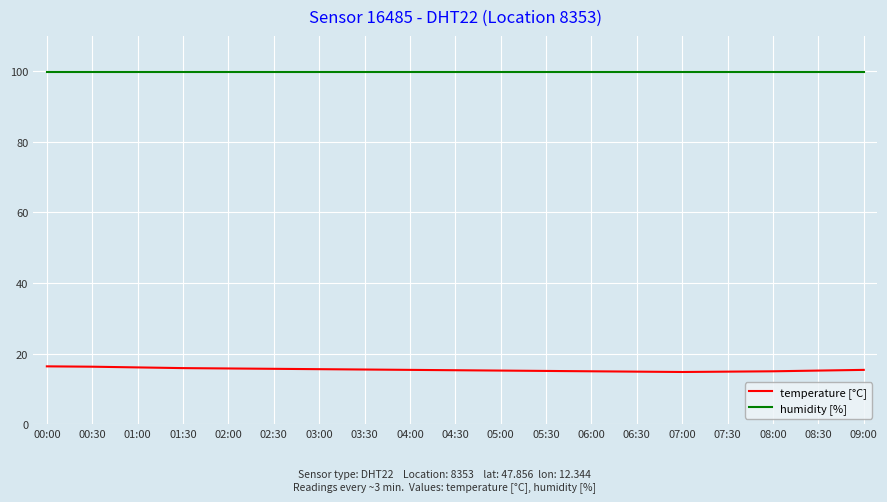

Which series has the largest total across all categories?

humidity [%]